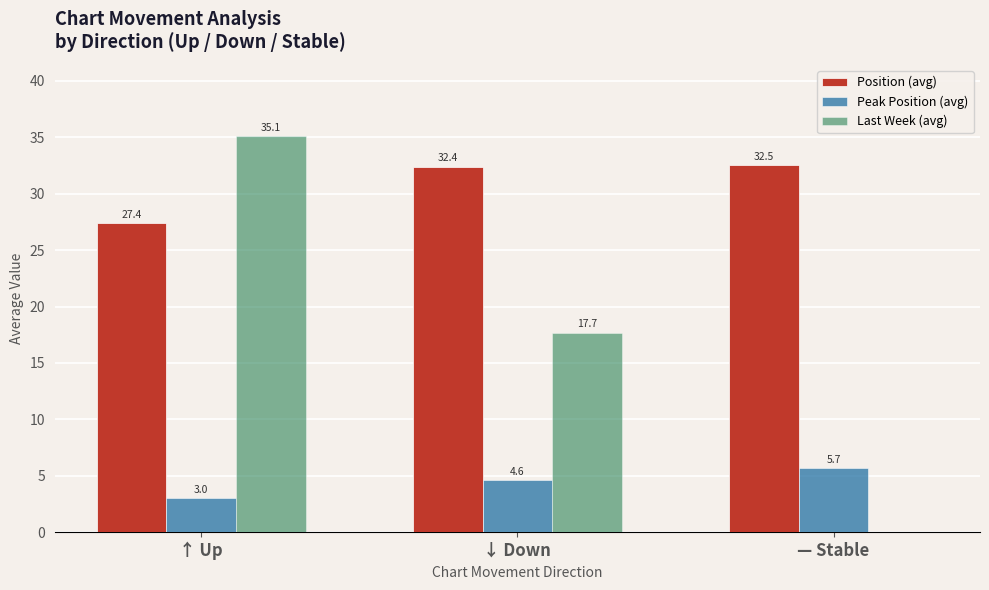

Between ↑ Up and — Stable, which series saw the biggest shift?

Last Week (avg)